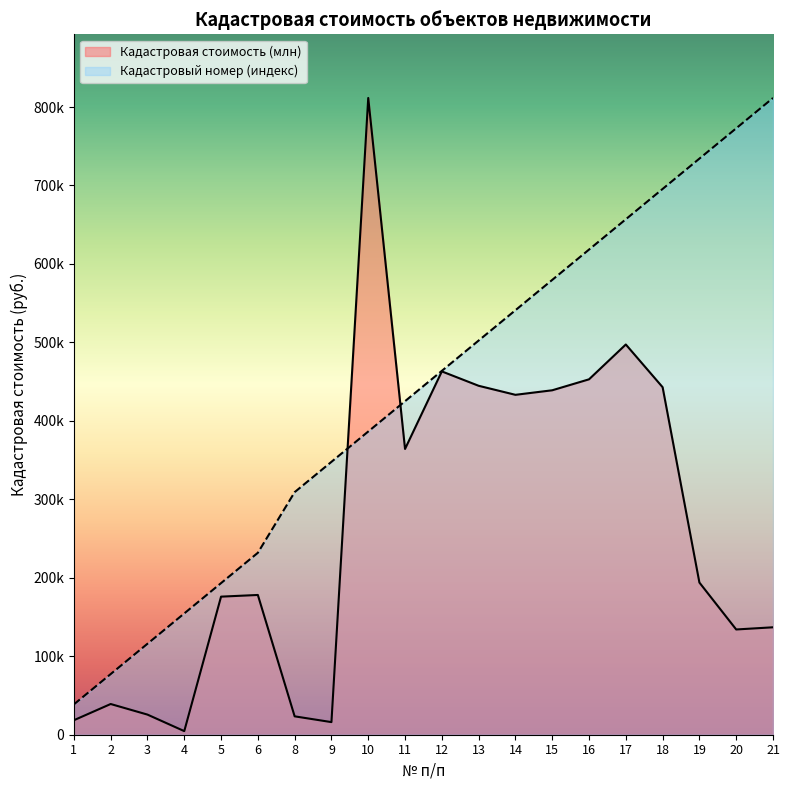

The value of Кадастровая стоимость (млн) at 2 is 39138.8. True or false?

True